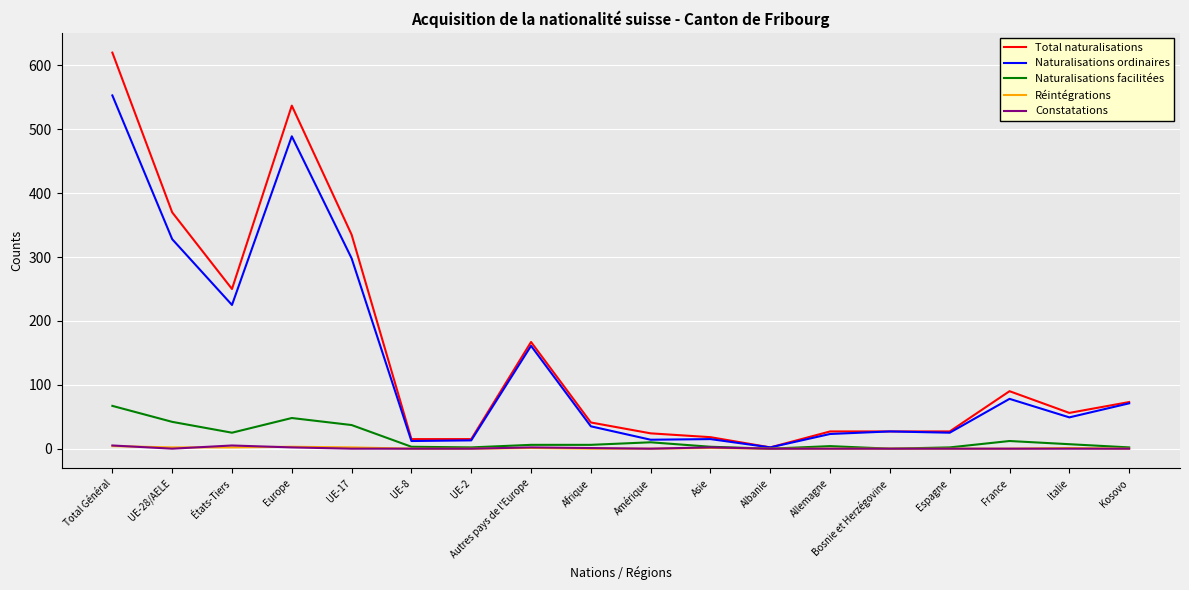

Which series changed the most between Autres pays de l'Europe and Albanie?

Total naturalisations